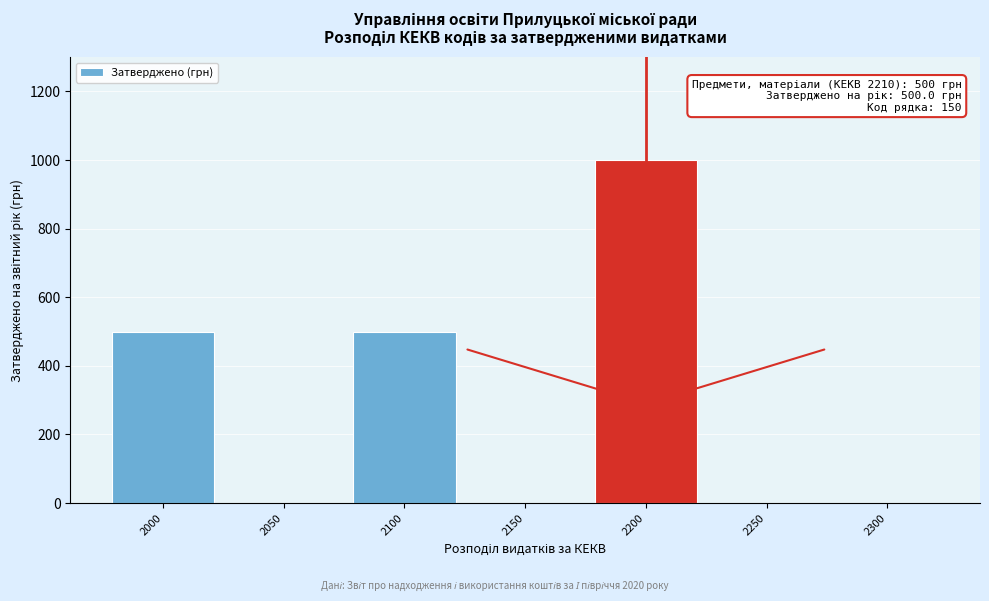

Reading left to right, list all the values displayed in this chart.

2000=500	2050=0	2100=500	2150=0	2200=1000	2250=0	2300=0